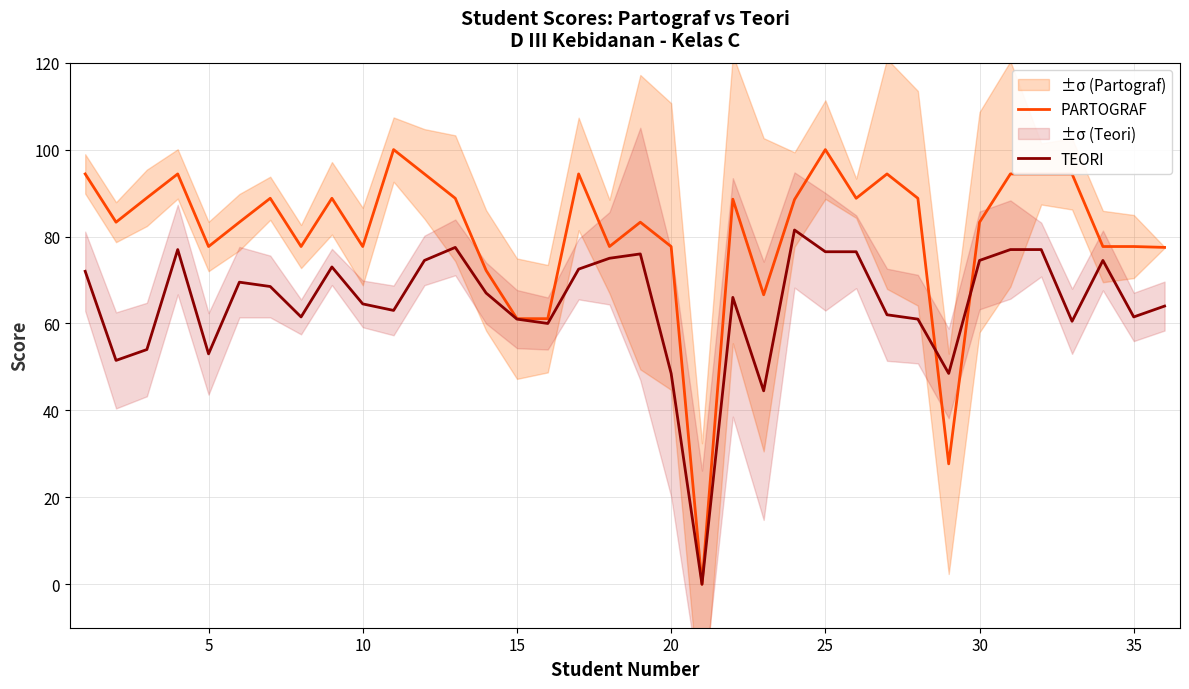

The value of PARTOGRAF at 15 is 36.0. True or false?

False